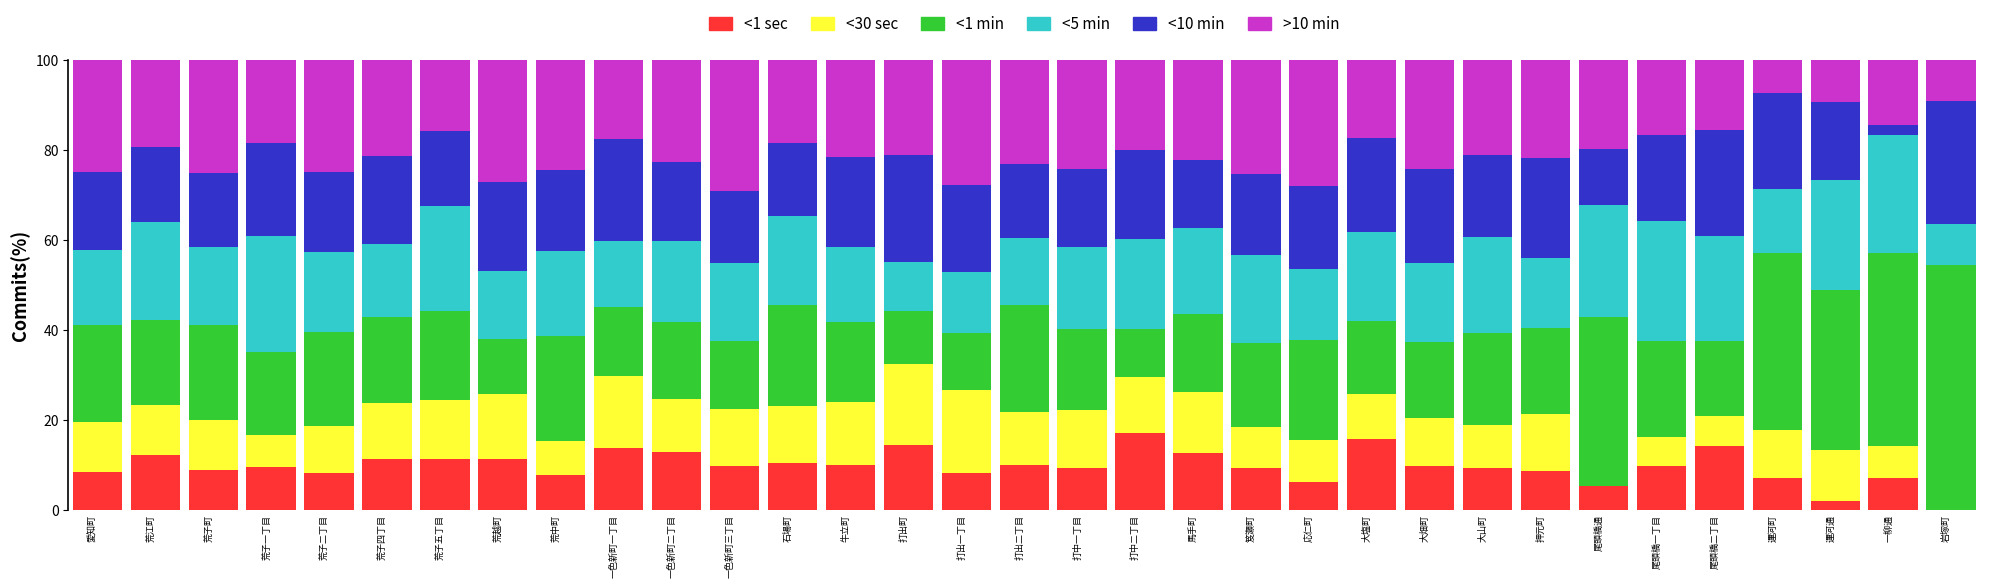

Is it true that <1 sec equals 11.3 at 荒越町?

True